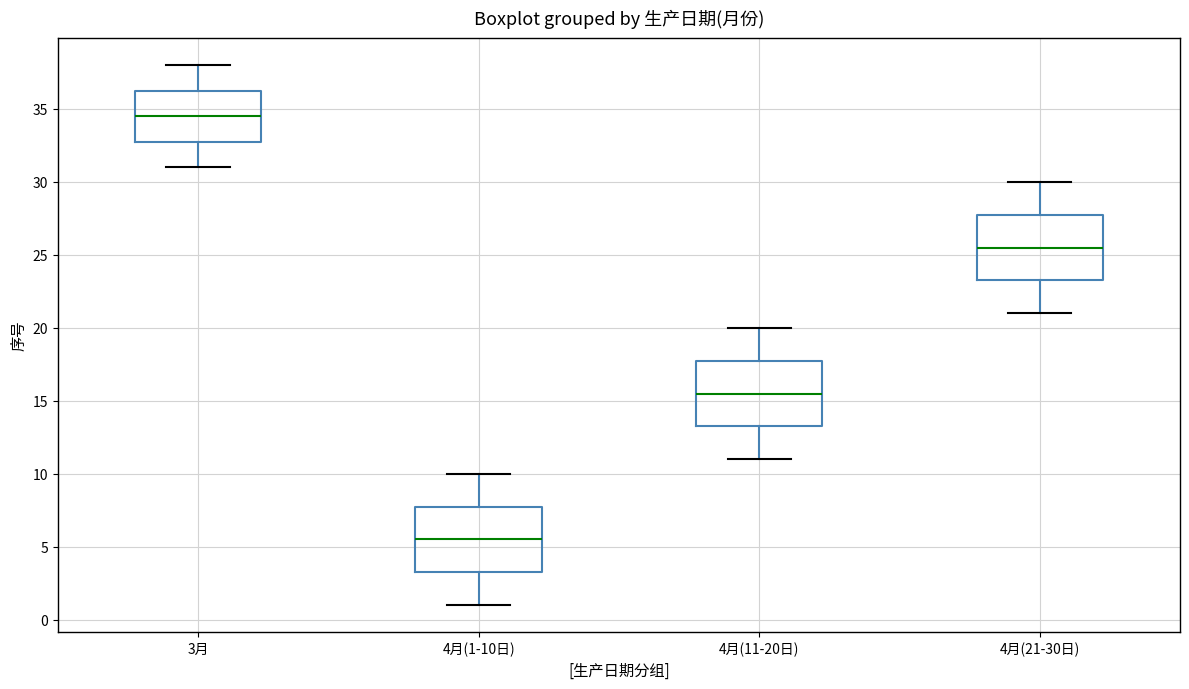

Where does the lower whisker of the box for 4月(21-30日) end on the y-axis? The values are not printed on the chart, so give them approximately, as read against the axis.

21.0